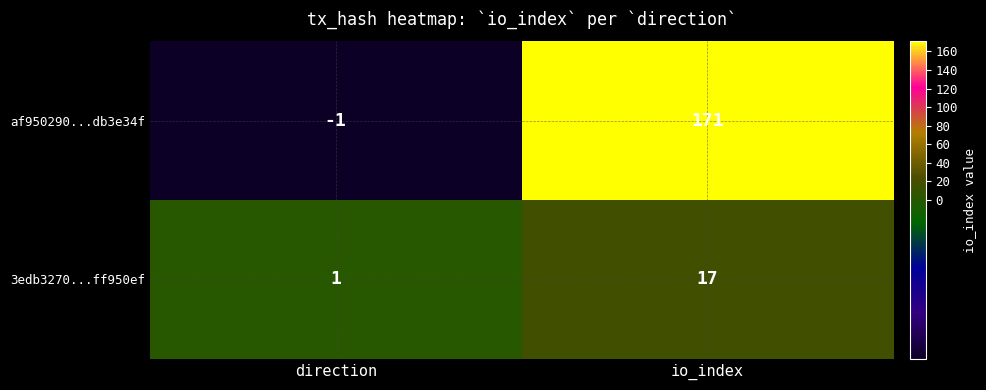

What is the sum of the af950290...db3e34f values at direction and io_index?

170